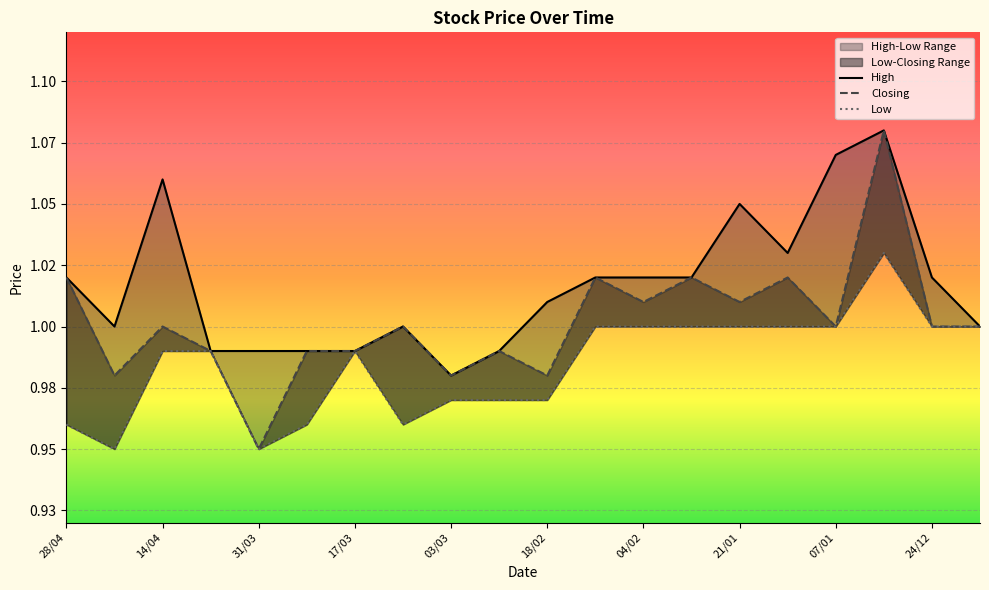

Which has a higher value, 04/02 or 18/02?

04/02